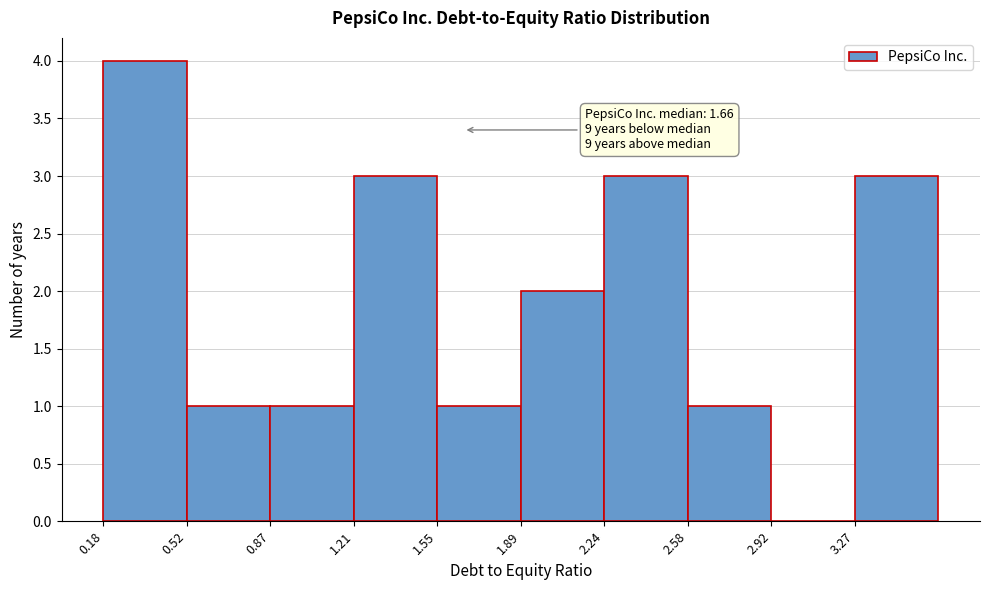

Which range on the x-axis has the tallest bar?

0.20 to 0.50